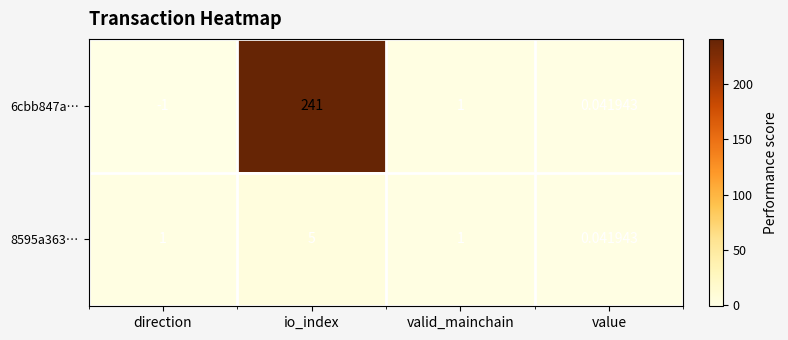

Rank the categories by 6cbb847a… value from highest to lowest.

io_index, valid_mainchain, value, direction